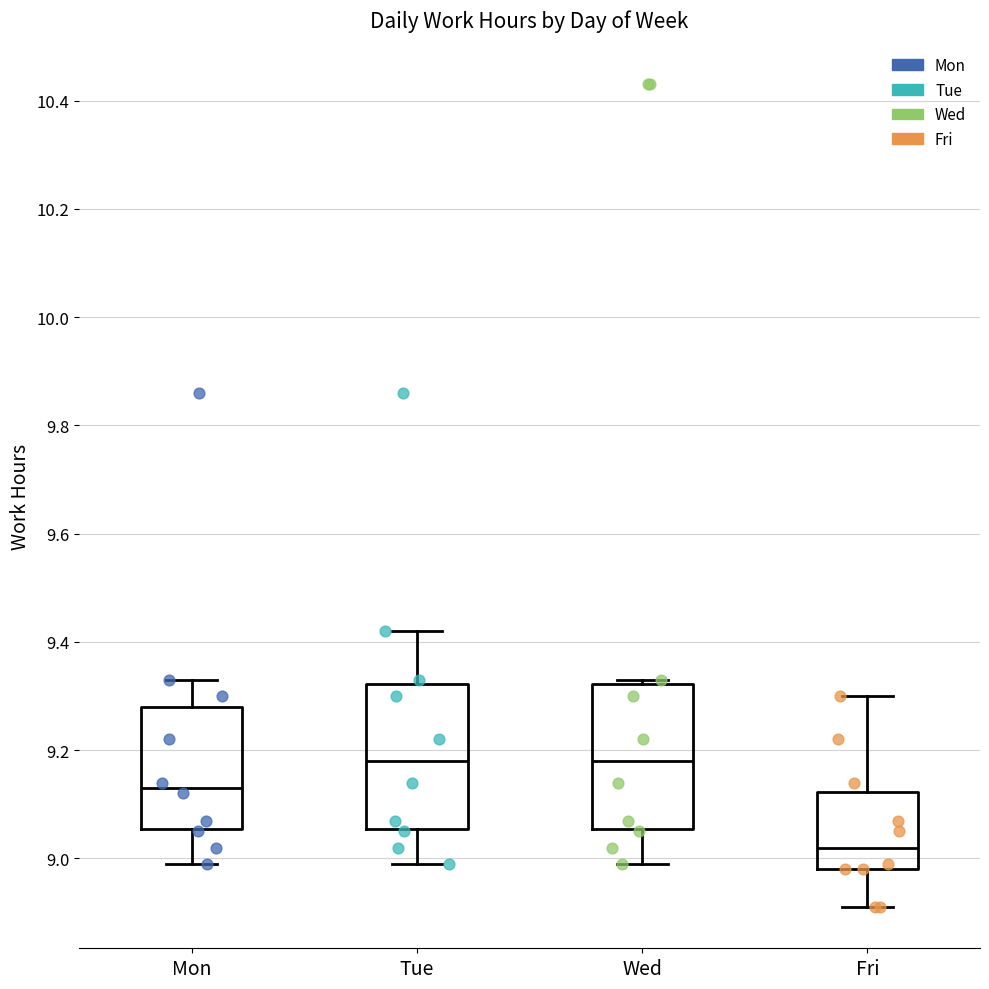

Where does the median line of the box for Mon sit on the y-axis? The values are not printed on the chart, so give them approximately, as read against the axis.

9.14